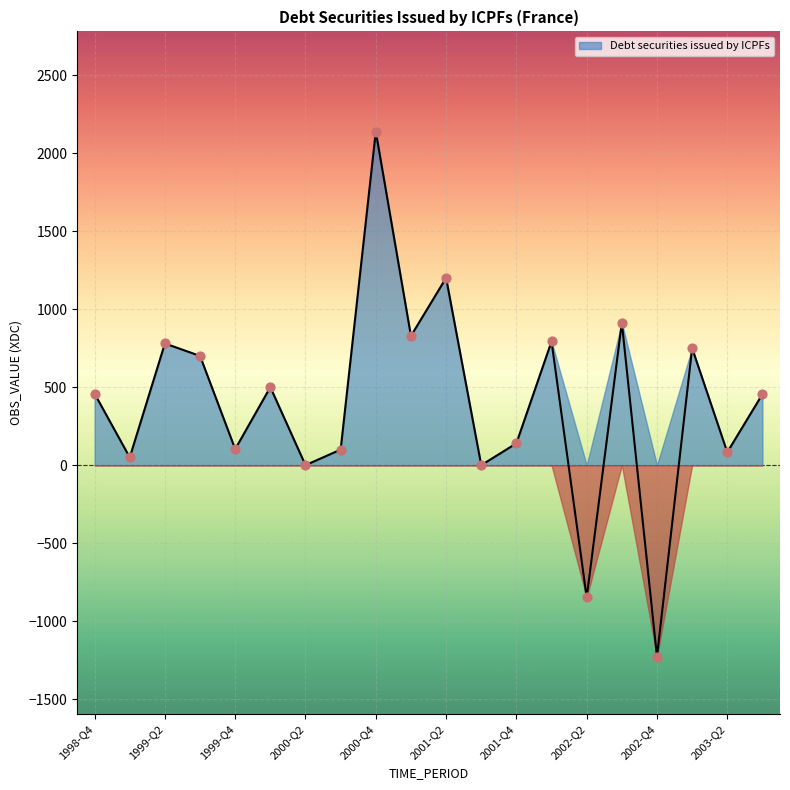

Which has a higher value, 2000-Q1 or 2000-Q2?

2000-Q1